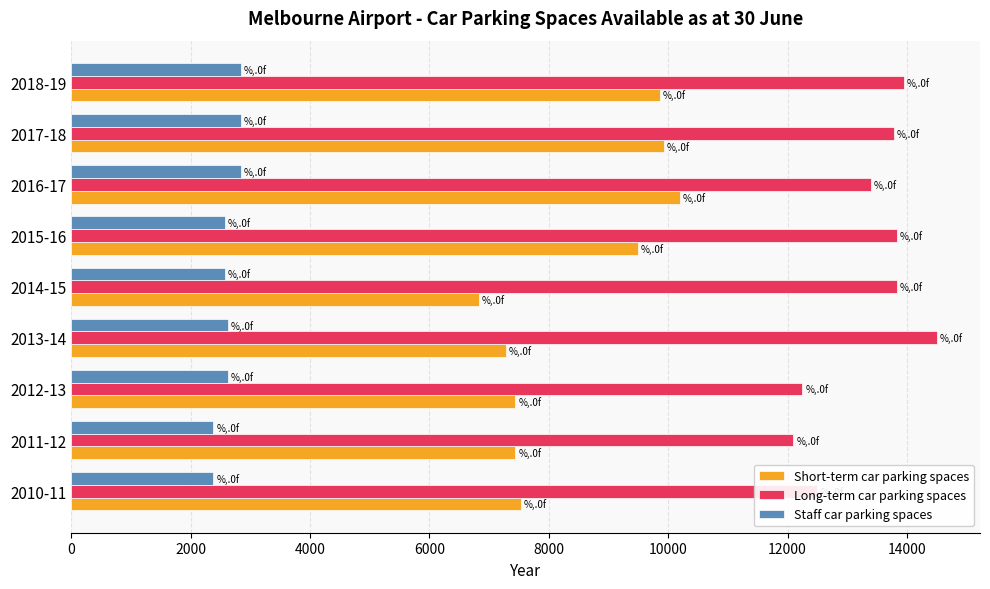

Rank the series by their average value, from lowest to highest.

Staff car parking spaces, Short-term car parking spaces, Long-term car parking spaces